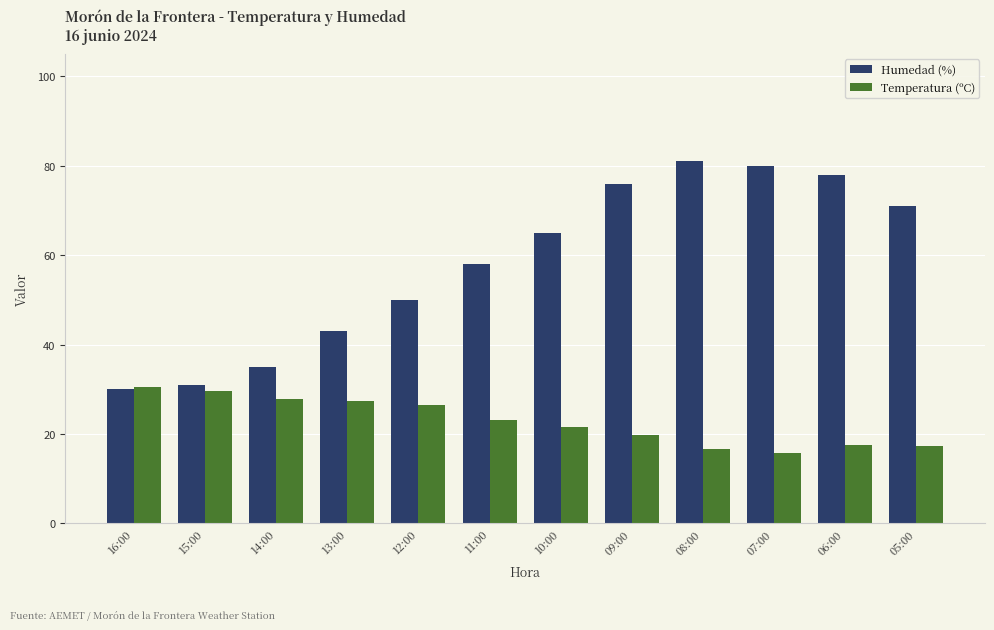

List the series in order of their peak value, lowest first.

Temperatura (ºC), Humedad (%)